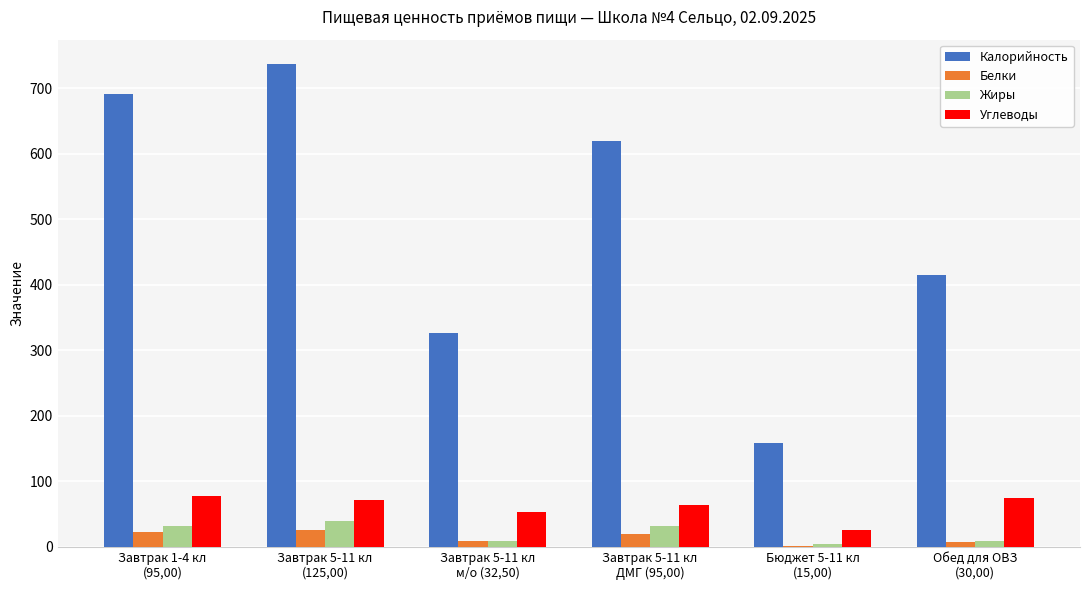

Read the Углеводы value at Завтрак 1-4 кл
(95,00), to the nearest 10.

80